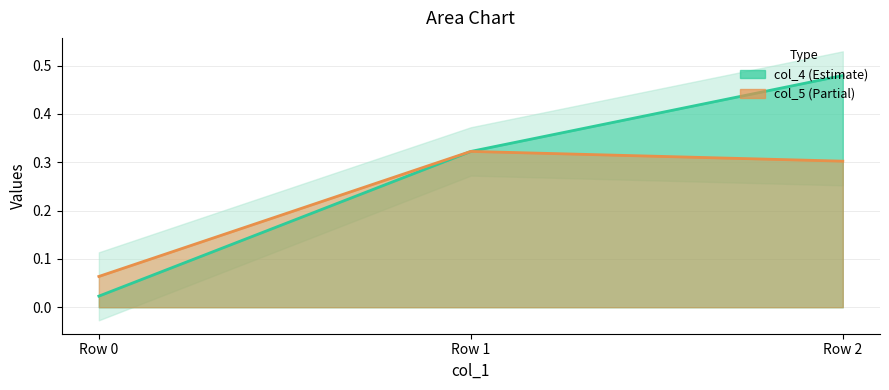

What is the average value of the col_5 series?

0.2